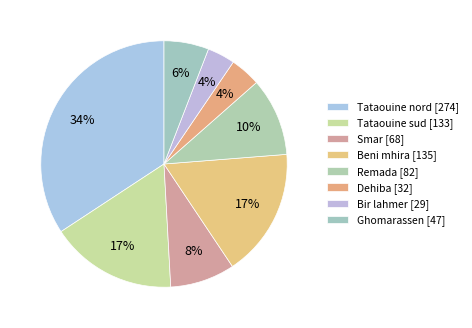

To the nearest percent, what is the combined percentage of Ghomarassen and Smar?

14%